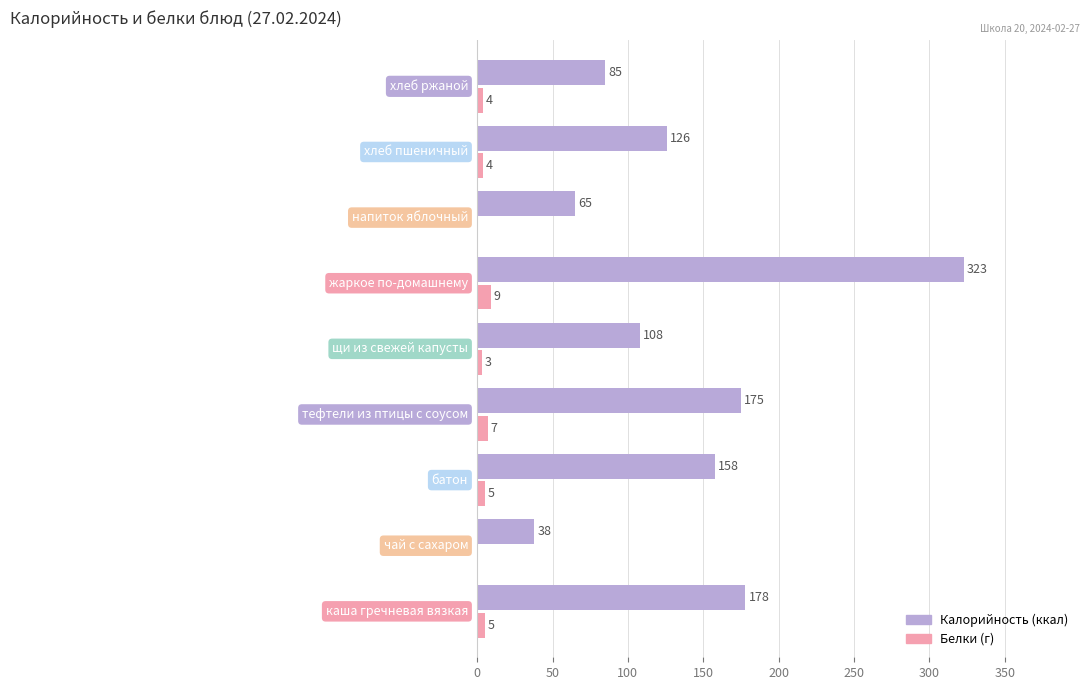

What is the greatest value displayed?

323